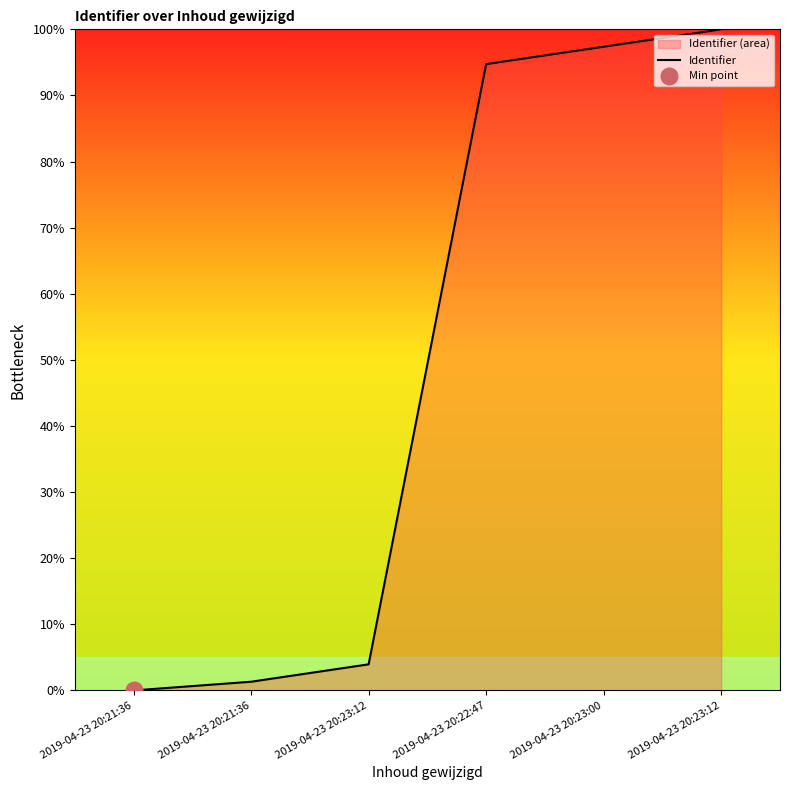

Does the chart have visible grid lines?

No